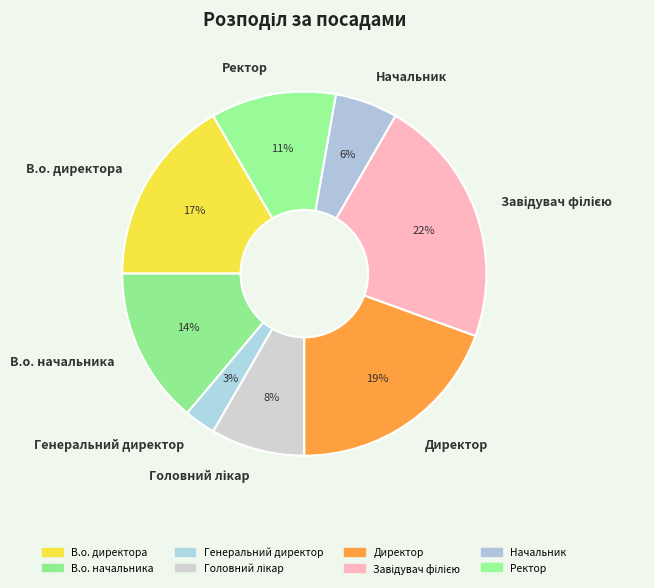

Is it true that В.о. директора is 26% of the pie?

False